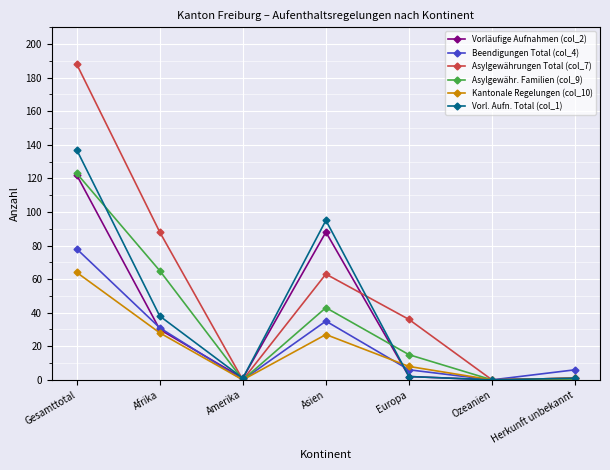

True or false: Asylgewährungen Total (col_7) and Vorläufige Aufnahmen (col_2) cross at least once.

True